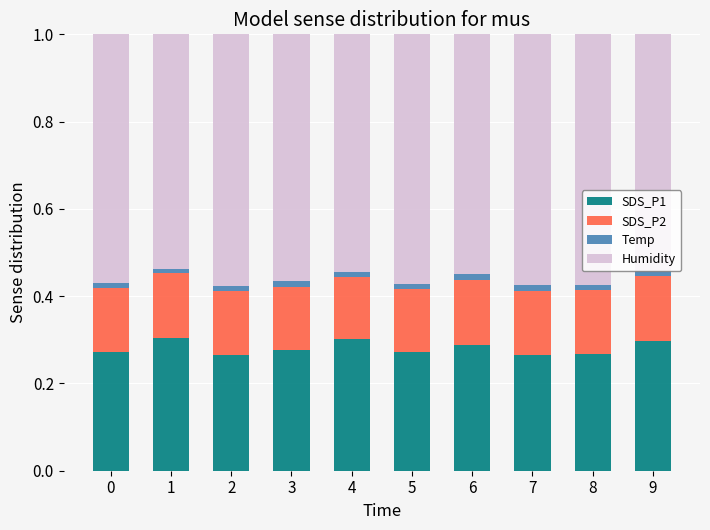

Count the number of categories in the chart.

10